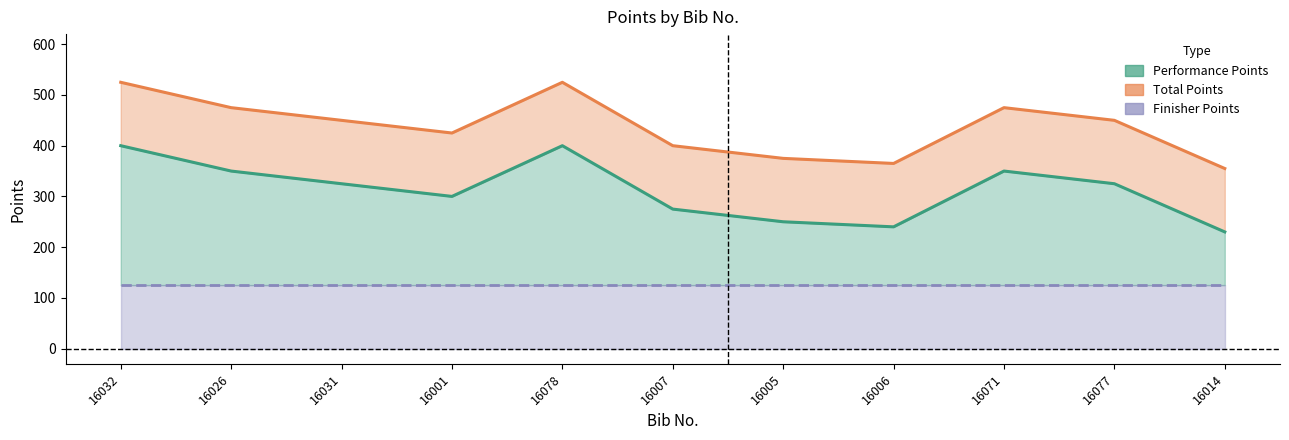

True or false: Performance Points and Finisher Points cross at least once.

False